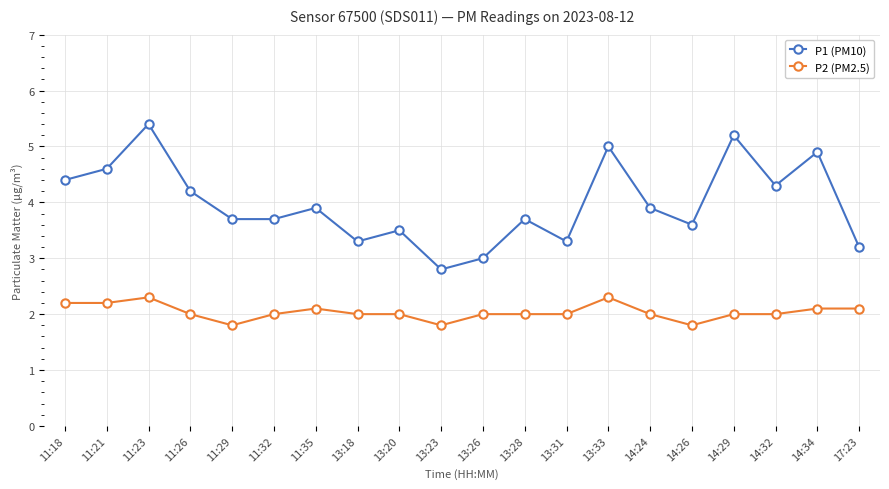

Is the value of P1 (PM10) at 13:18 greater than the value of P2 (PM2.5) at 14:26?

Yes